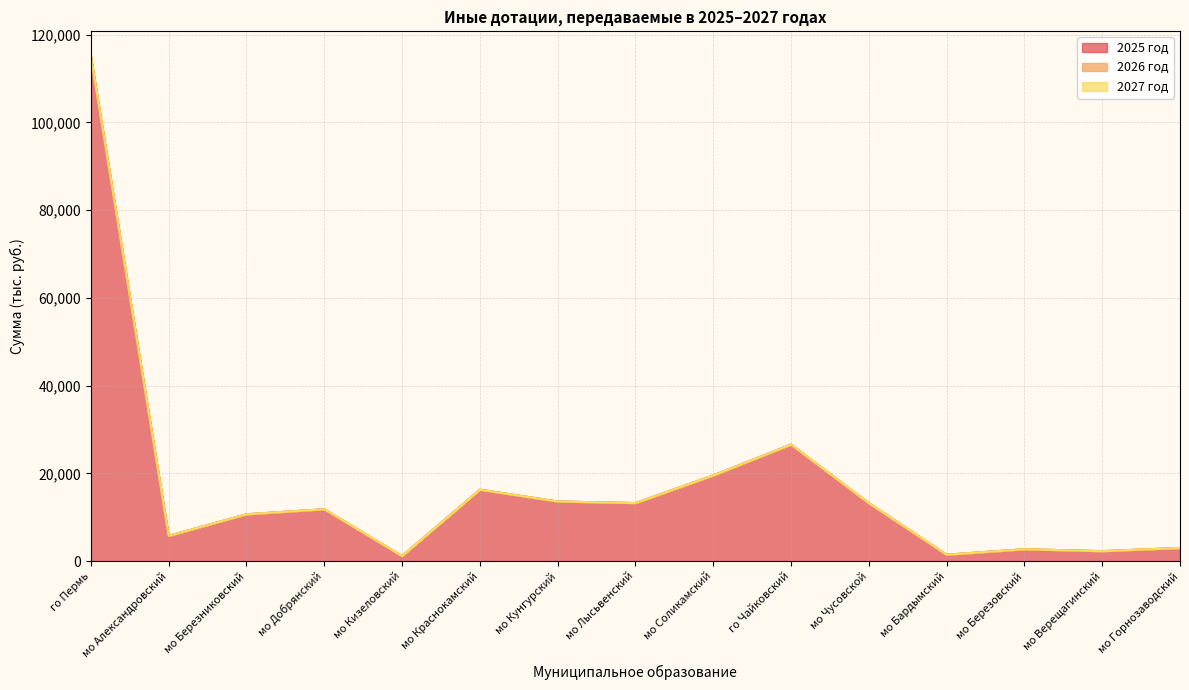

Where is the first local maximum for 2025 год?

мо Добрянский